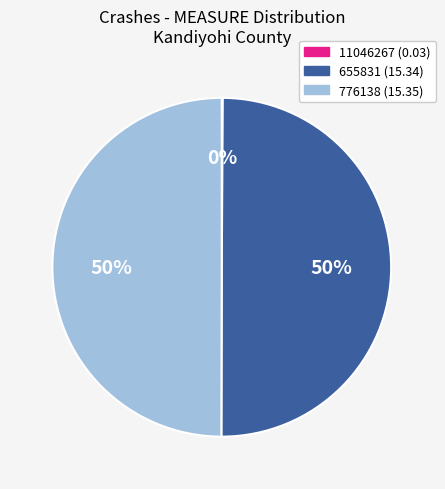

To the nearest percent, what is the difference between the largest and smallest slice percentages?

50%